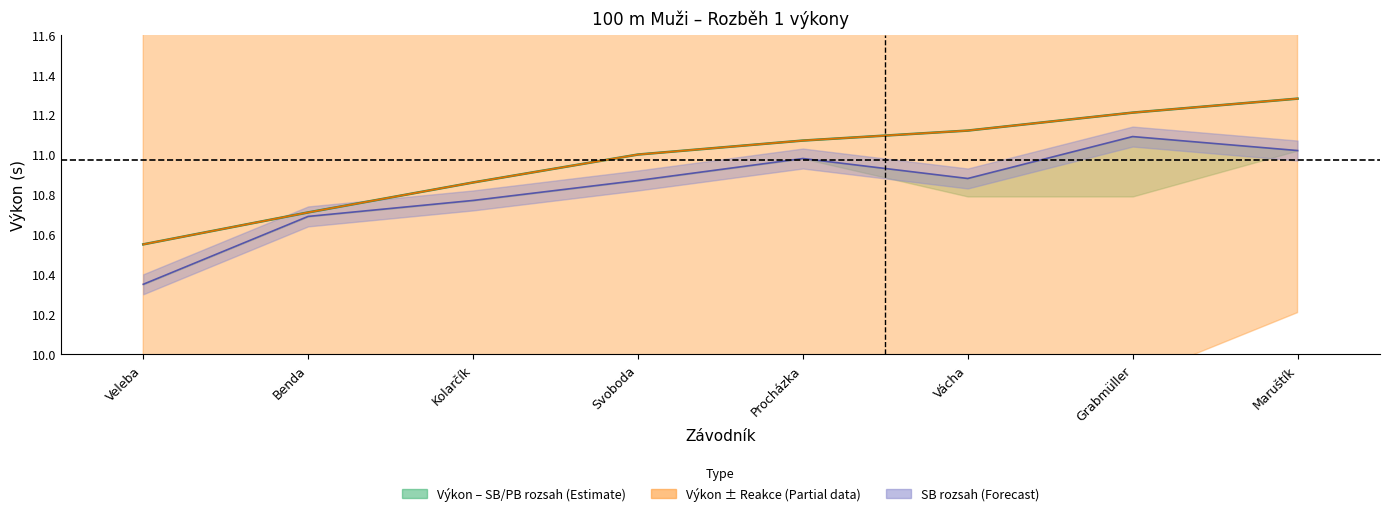

True or false: Výkon and SB cross at least once.

False